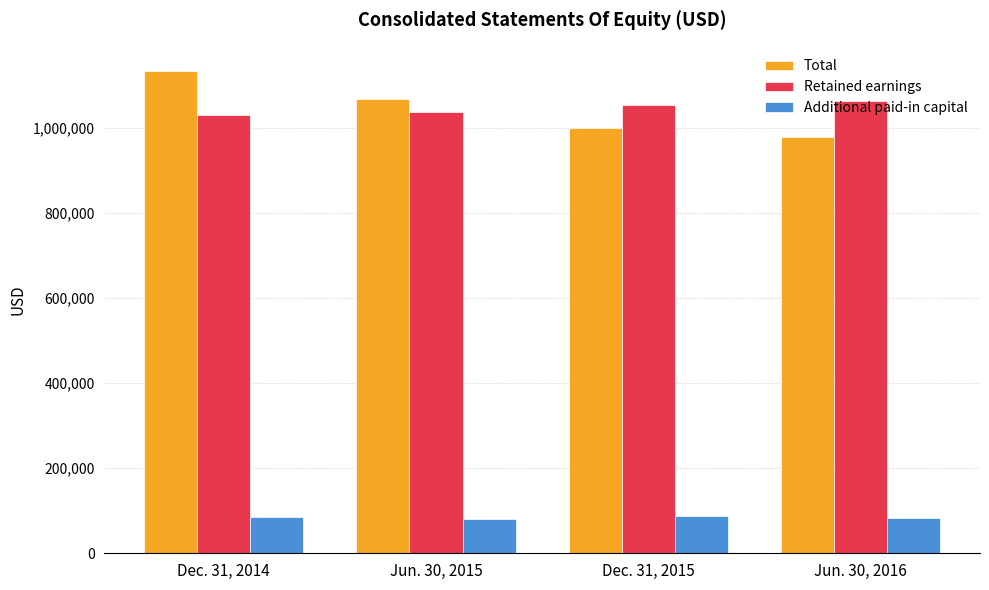

Which series has the largest range (max minus min)?

Total